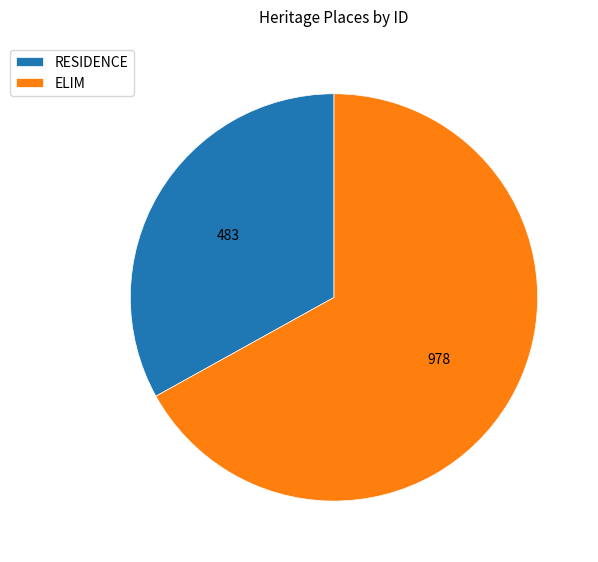

Does any single category account for the majority?

Yes